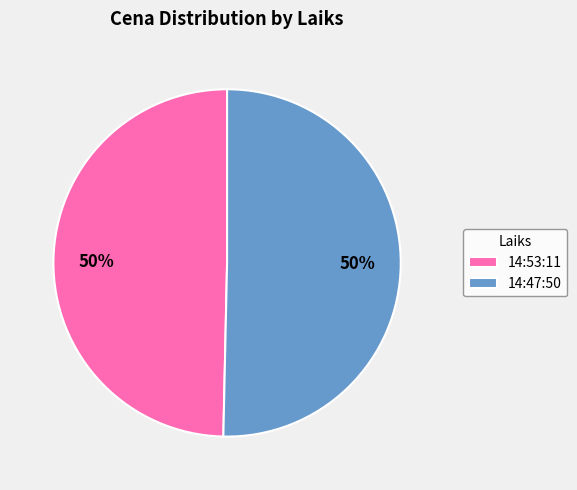

How many slices are in this pie chart?

2